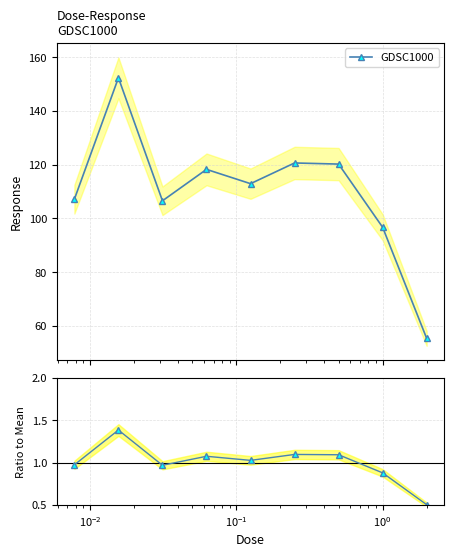

True or false: GDSC1000 and Ratio intersect in this chart.

False